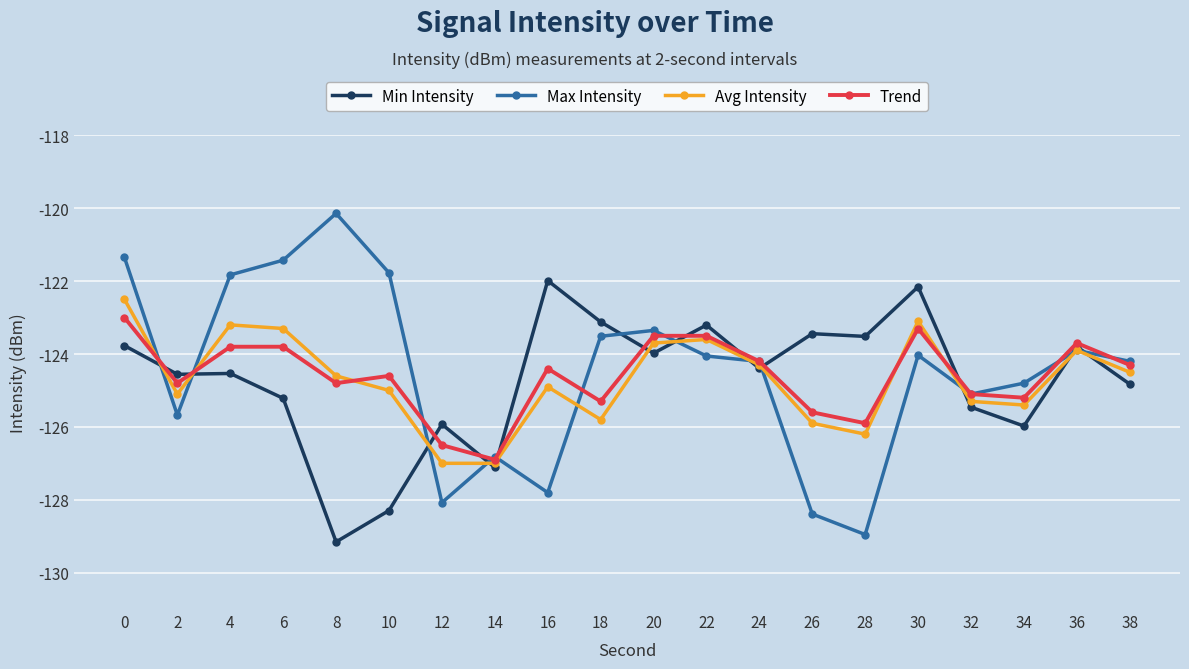

True or false: Trend and Max Intensity cross at least once.

True